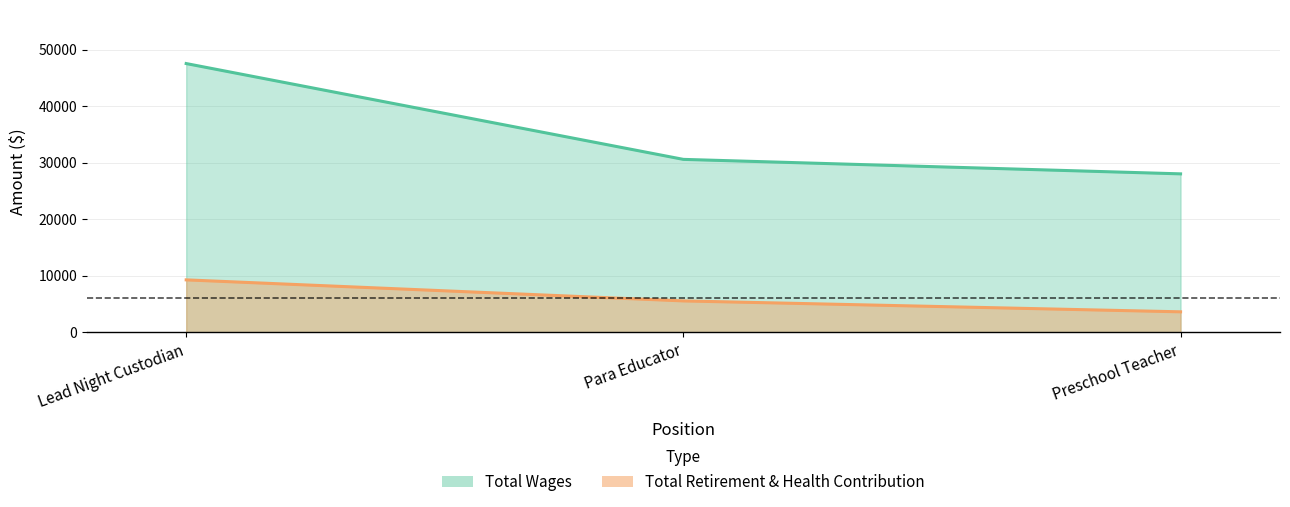

What is the greatest value displayed?

47516